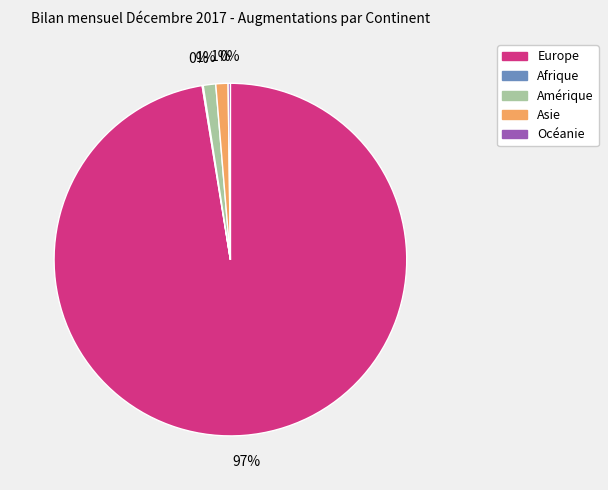

To the nearest percent, what is the average slice percentage?

20%